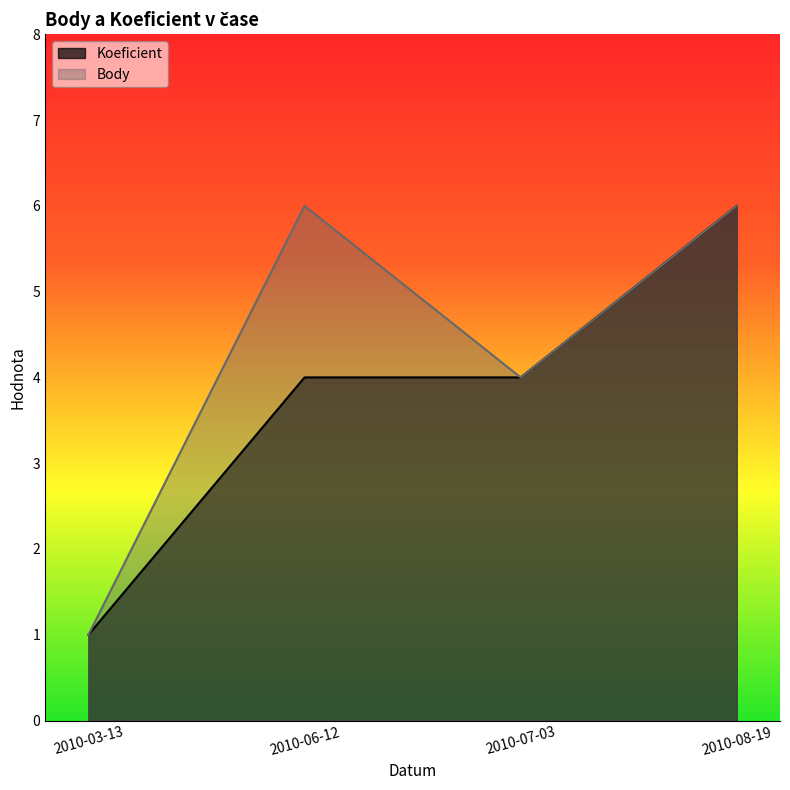

True or false: Body and Koeficient intersect in this chart.

False